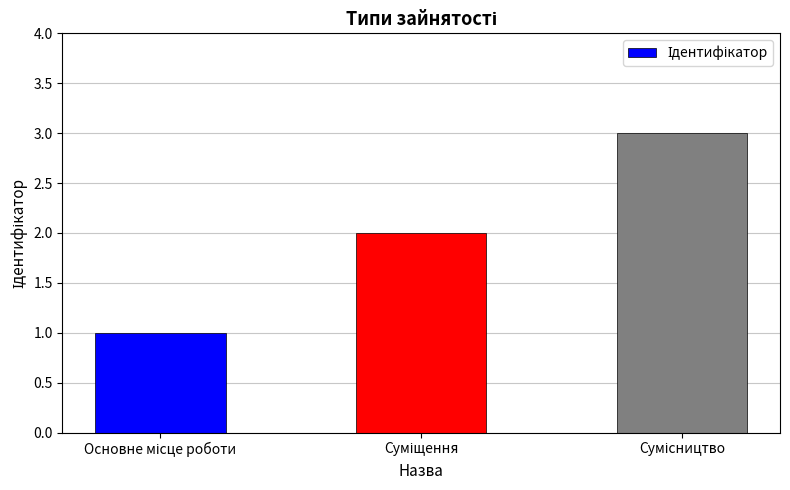

What is the difference between the maximum and minimum values?

2